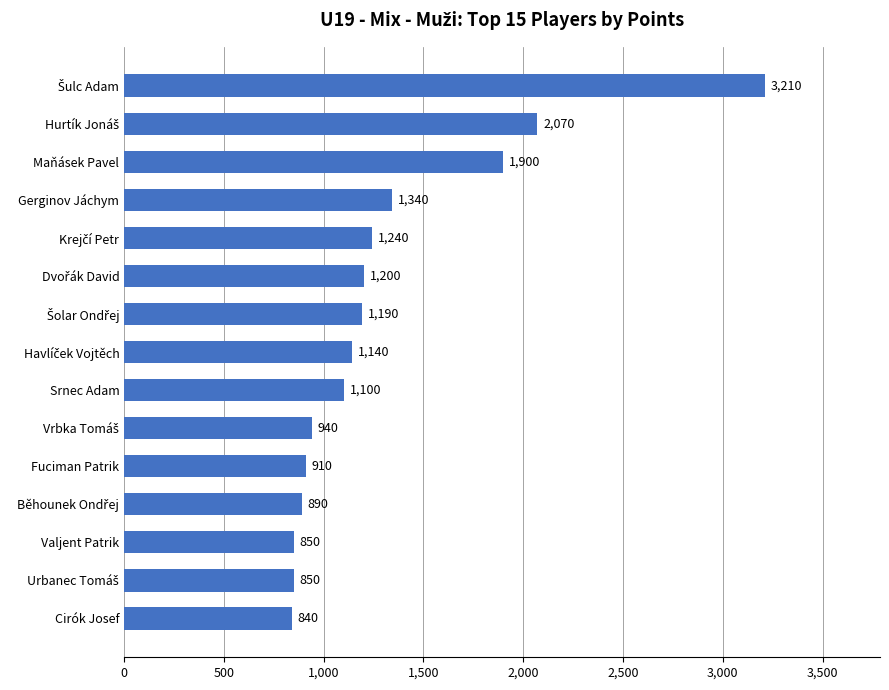

What is the difference between the maximum and minimum values?

2370